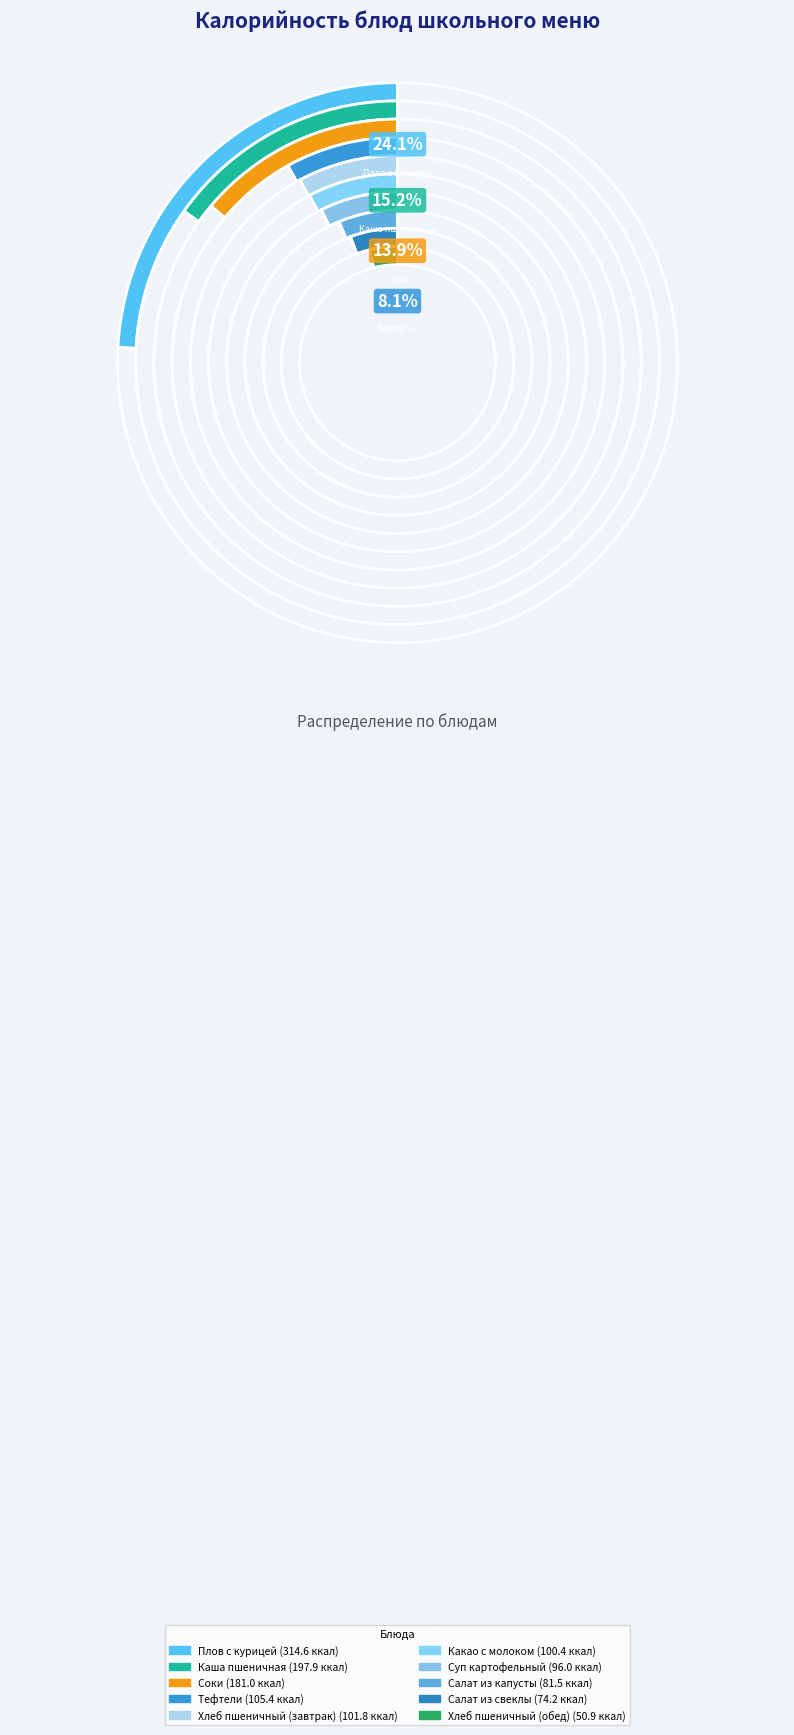

Rank the categories by value from highest to lowest.

Плов с курицей, Каша пшеничная, Соки, Тефтели, Хлеб пшеничный (завтрак), Какао с молоком, Суп картофельный, Салат из капусты, Салат из свеклы, Хлеб пшеничный (обед)